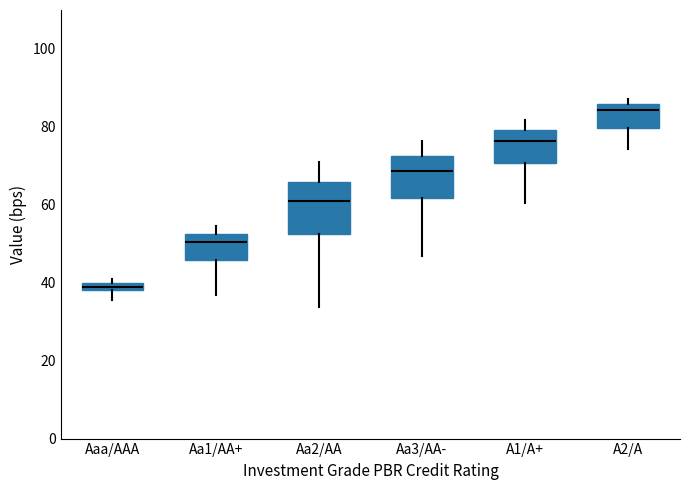

Where is the upper edge of the box for A2/A on the y-axis? The values are not printed on the chart, so give them approximately, as read against the axis.

86